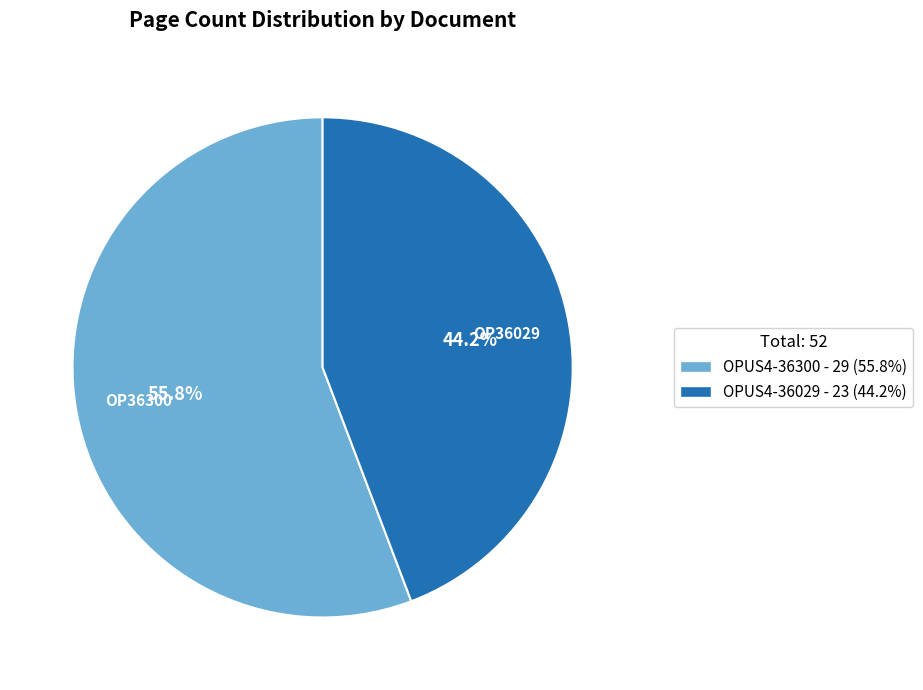

True or false: OPUS4-36300 accounts for 67% of the total.

False